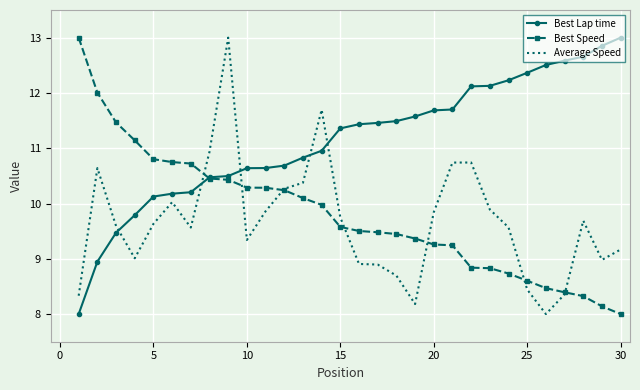

What are all the series names shown in the legend?

Best Lap time, Best Speed, Average Speed